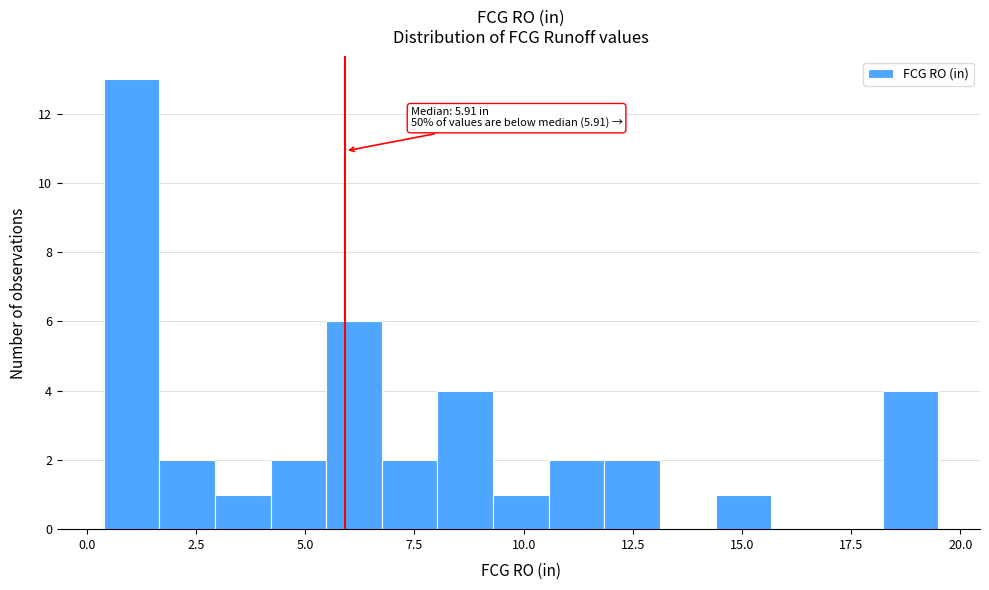

Around what value on the x-axis is the tallest bar? Give the approximate position of its centre, as read against the axis.

1.0